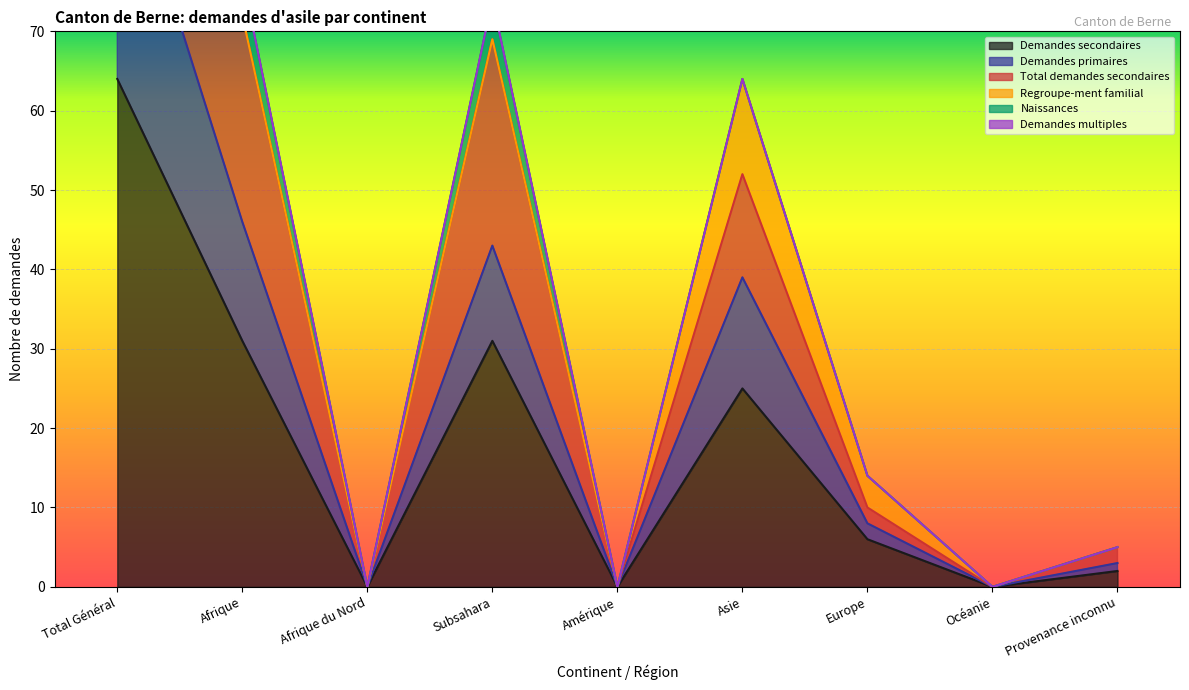

The value of Demandes secondaires at Subsahara is 31. True or false?

True